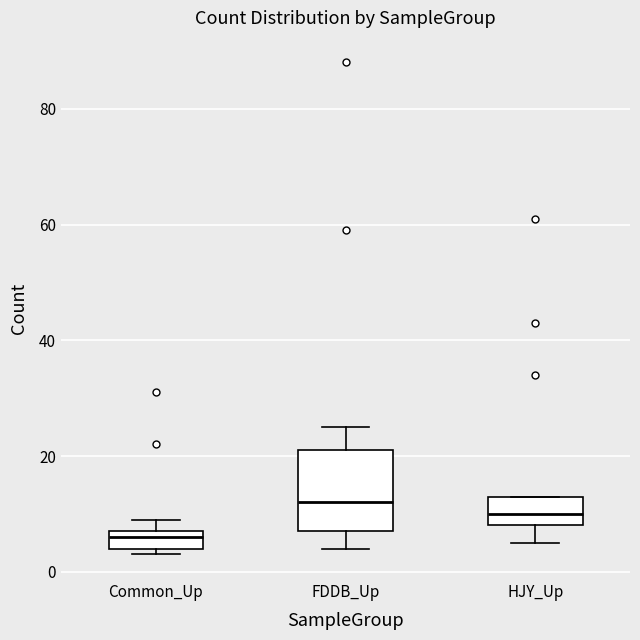

Reading left to right, transcribe this box plot: for each box, give where its median line is, the range the box spans, and where its two whiskers end, as read against the y-axis. The values are not printed on the chart, so give them approximately, as read against the axis.

Common_Up: median 6, box 4 to 8, whiskers 4 (just below the box's lower edge) to 10
FDDB_Up: median 12, box 8 to 22, whiskers 4 to 26
HJY_Up: median 10, box 8 to 14, whiskers 6 to 14